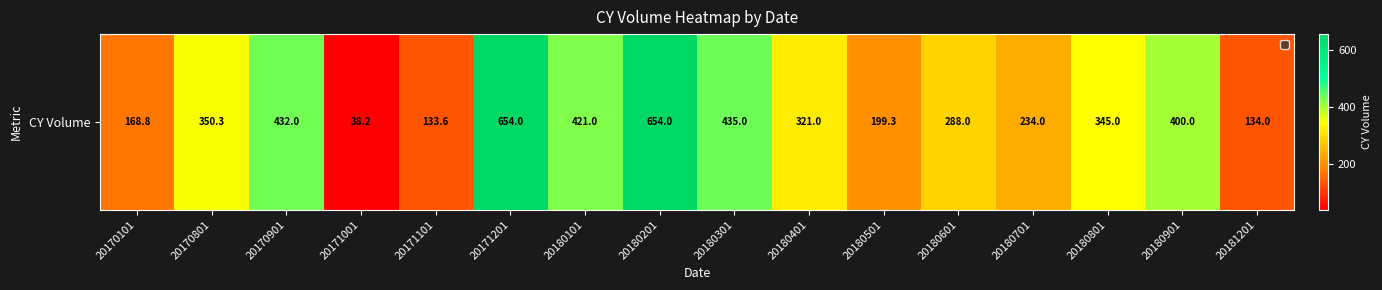

Rank the categories by value from lowest to highest.

20171001, 20171101, 20181201, 20170101, 20180501, 20180701, 20180601, 20180401, 20180801, 20170801, 20180901, 20180101, 20170901, 20180301, 20171201, 20180201